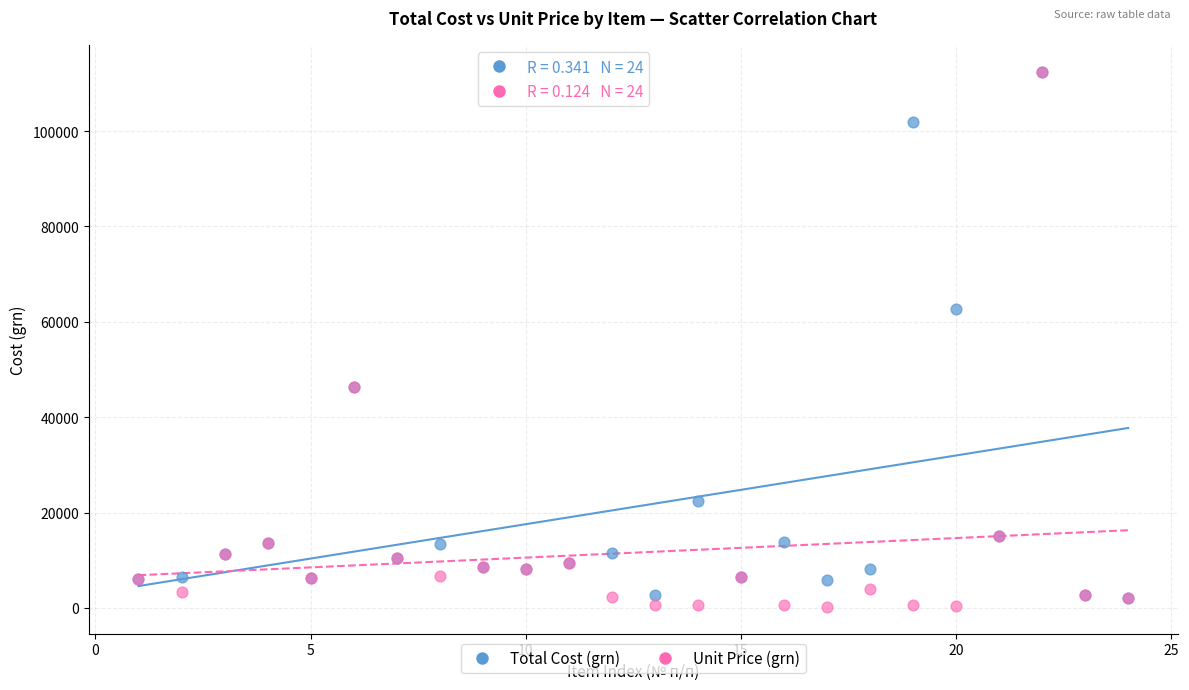

Across all series, what Y value is closest to 56340?

62720.0